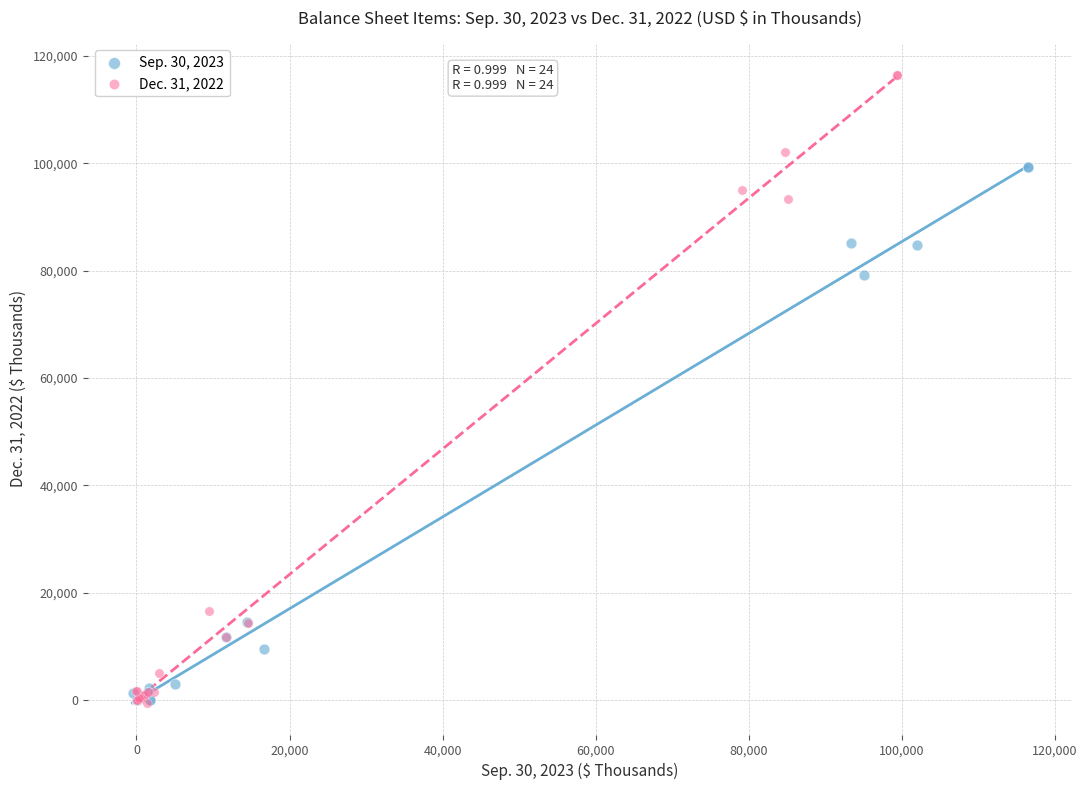

Which series reaches the maximum Y coordinate?

Dec. 31, 2022